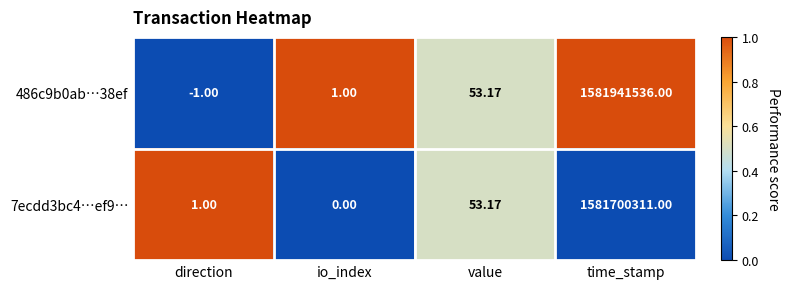

Is the value of 486c9b0ab…38ef at io_index greater than the value of 7ecdd3bc4…ef9… at io_index?

Yes